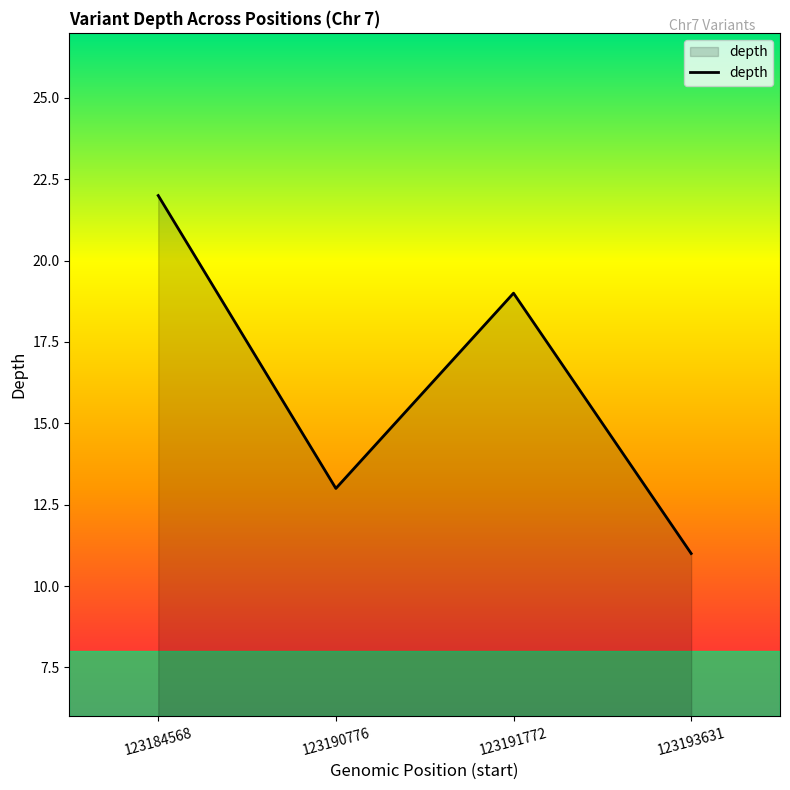

The chart shows a value of 13 at 123190776. True or false?

True